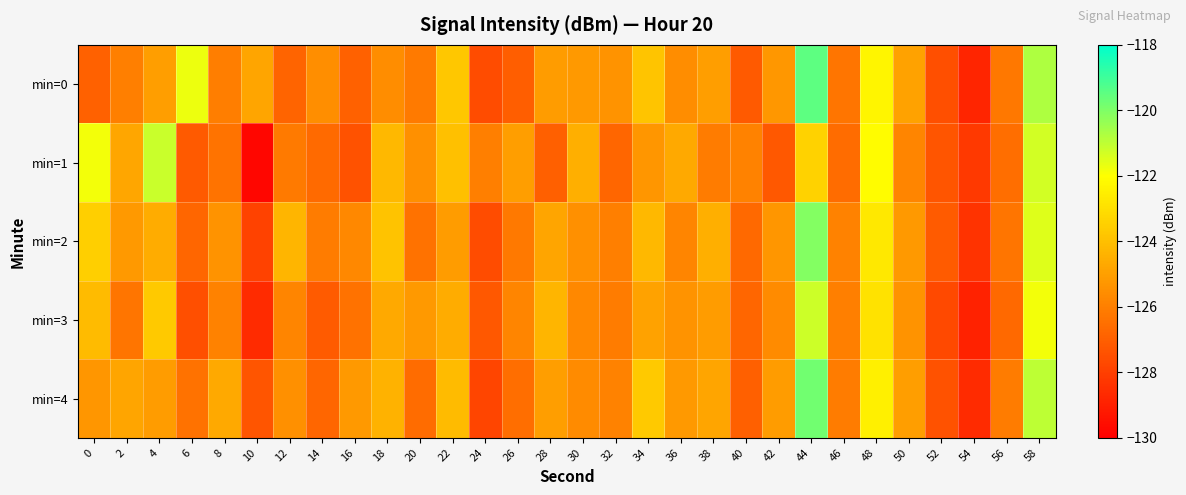

What is the difference between the highest and lowest values at 56?

0.6